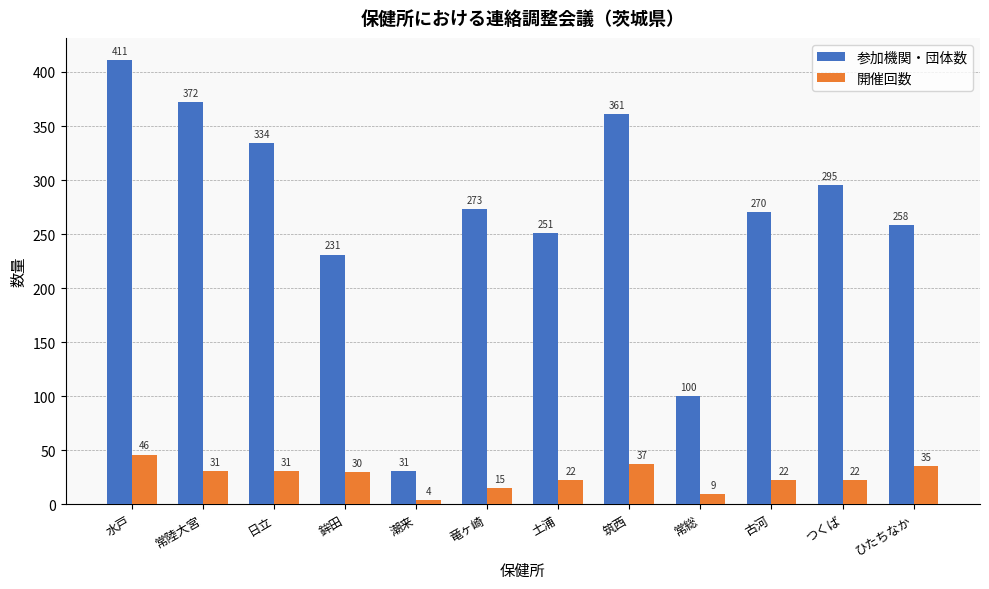

How many bars are there in total?

24